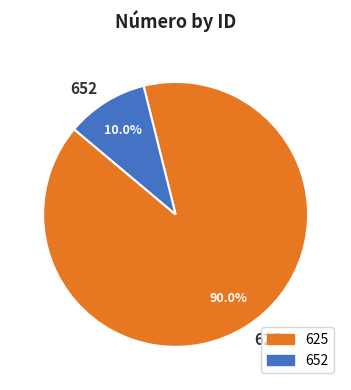

What percentage is NOT represented by 652?

90.0%